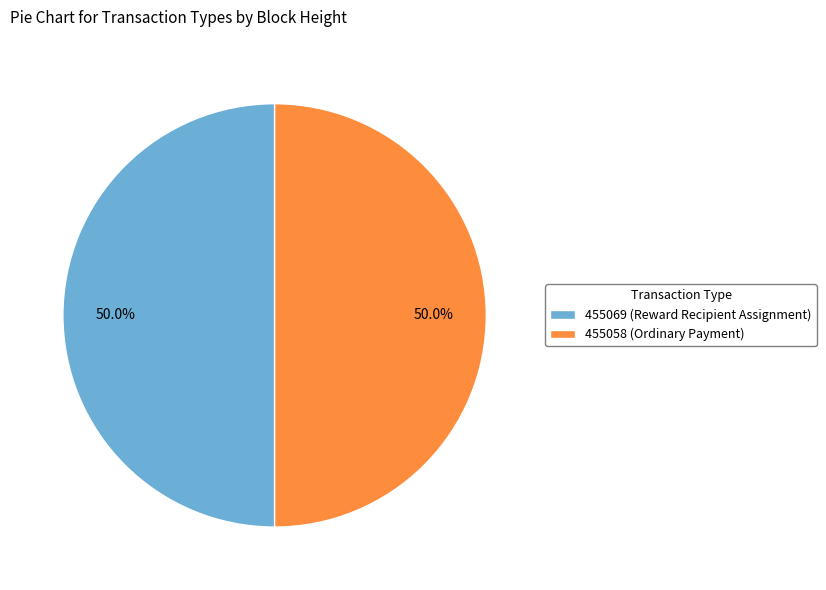

To the nearest percent, what is the average slice percentage?

50%